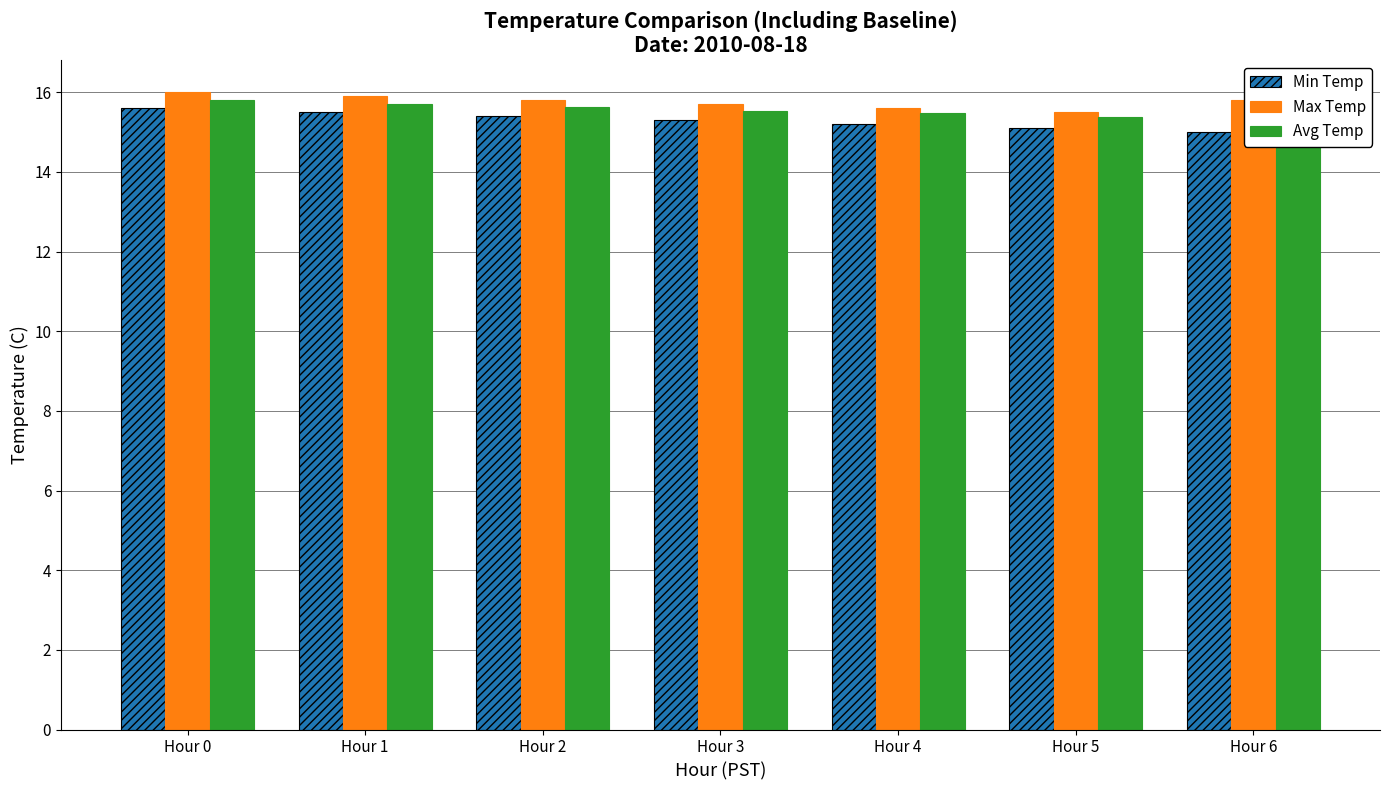

The Avg Temp series shows 8.8 at Hour 2. True or false?

False